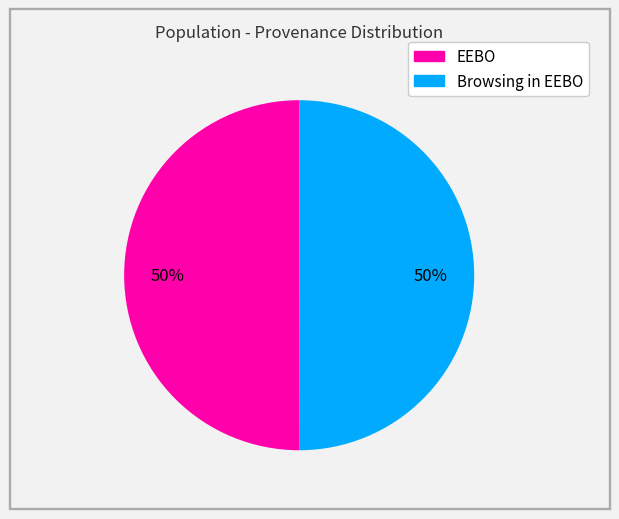

To the nearest percent, what percentage of the pie is EEBO?

50%